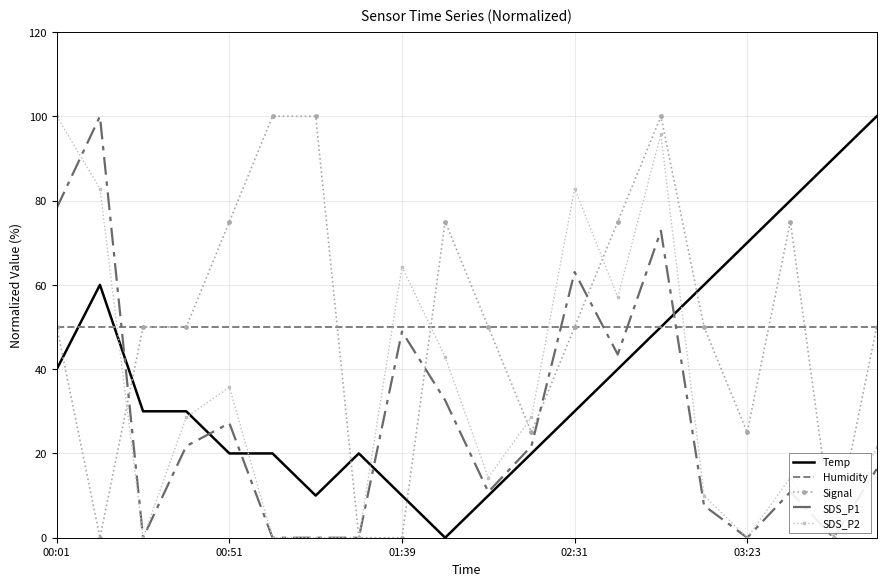

Which series has the largest range (max minus min)?

Temp